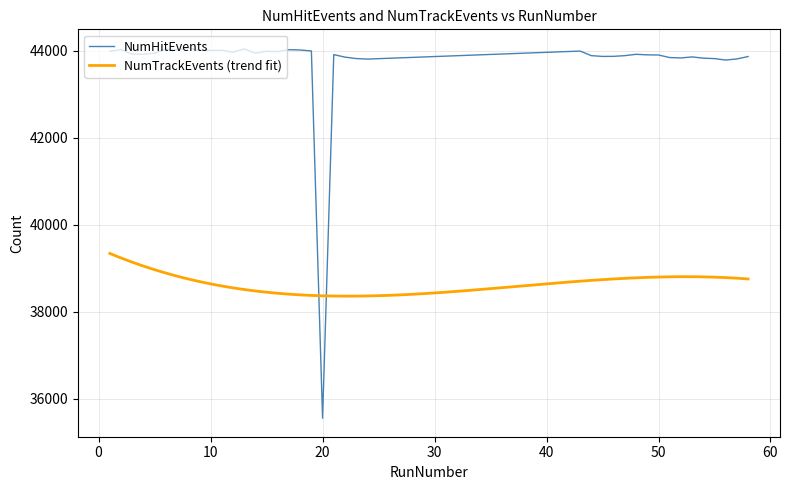

What is the change in value from 10 to 48?

-90